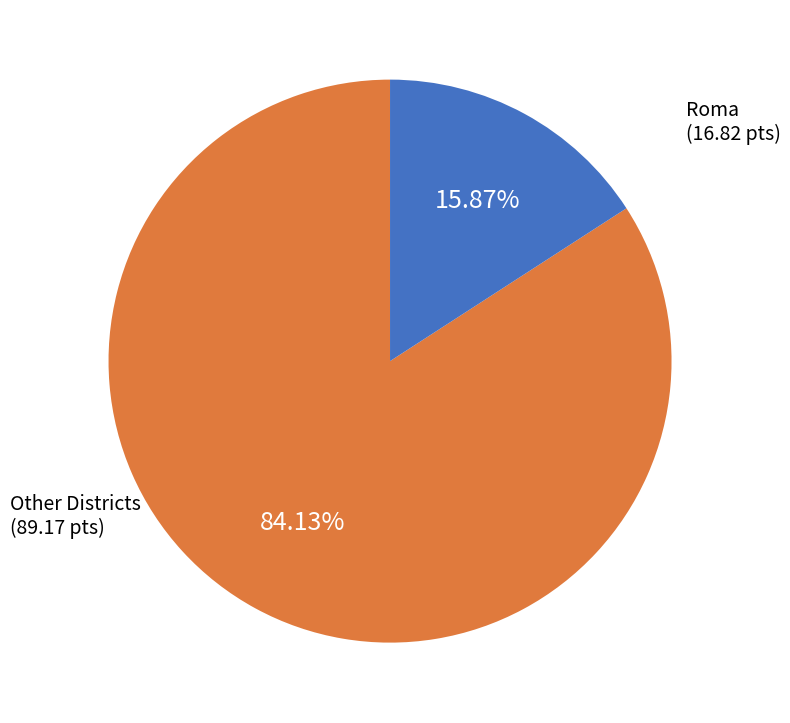

To the nearest percent, what is the average slice percentage?

50%